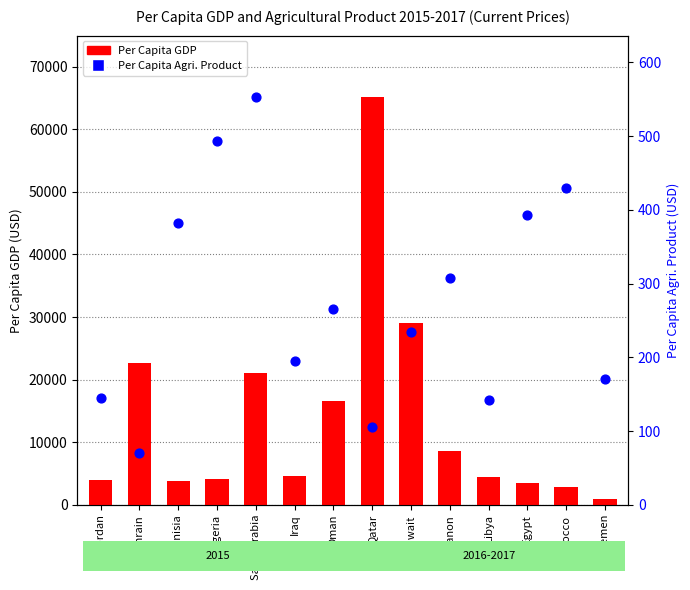

At which category is the sum across all series the highest?

Qatar